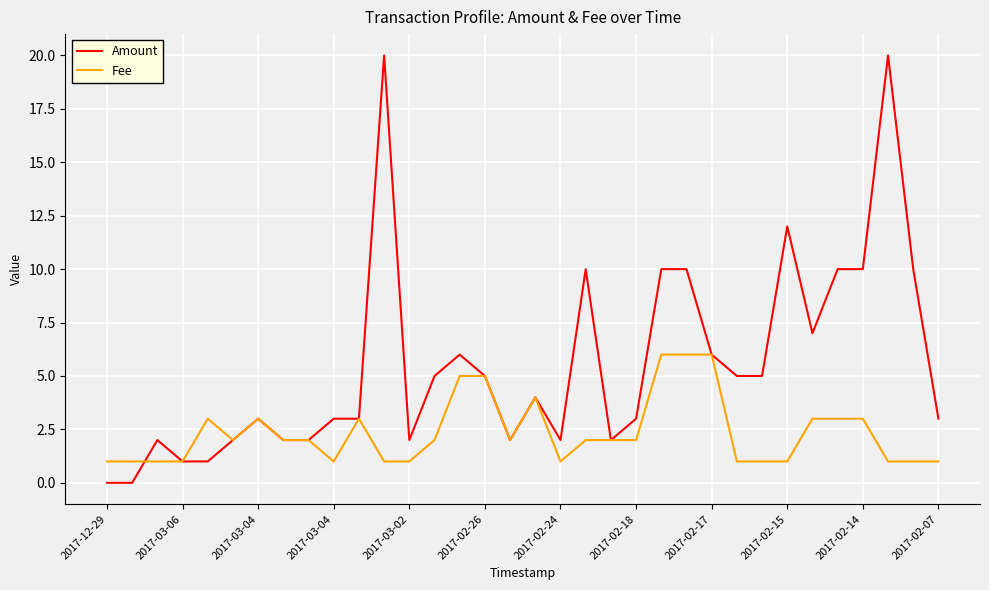

What is the maximum value shown in the chart?

20.0